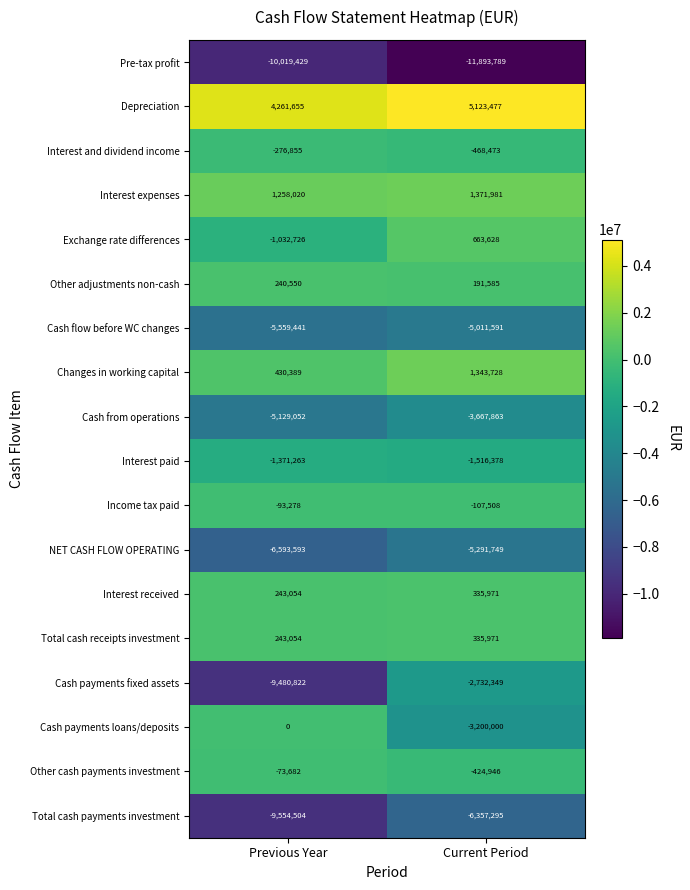

What is the sum of all Changes in working capital values?

1774117